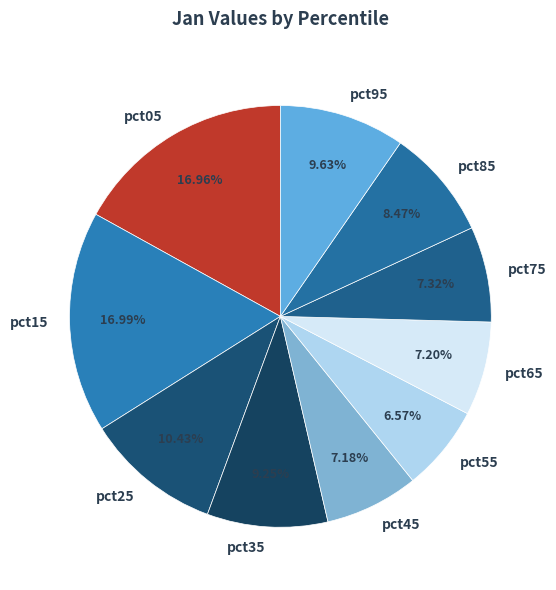

Which category has the smallest portion of the pie?

pct55